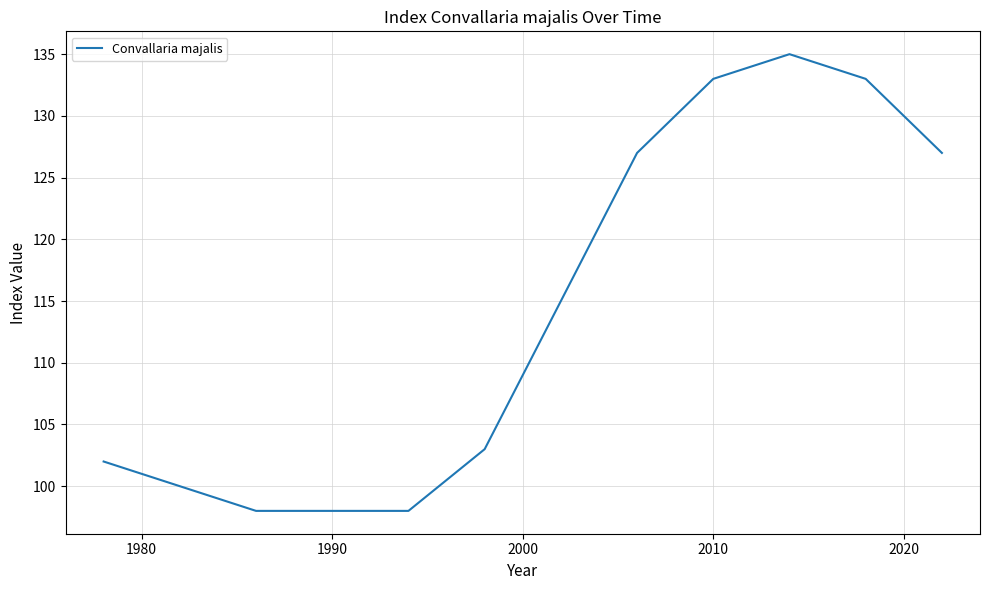

Reading right to left, extract all data points from this chart.

127	133	135	133	127	115	103	98	98	98	100	102